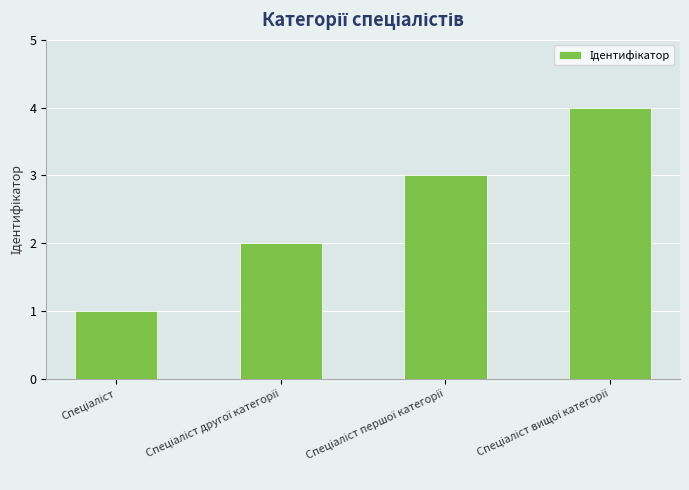

What is the sum of all values?

10